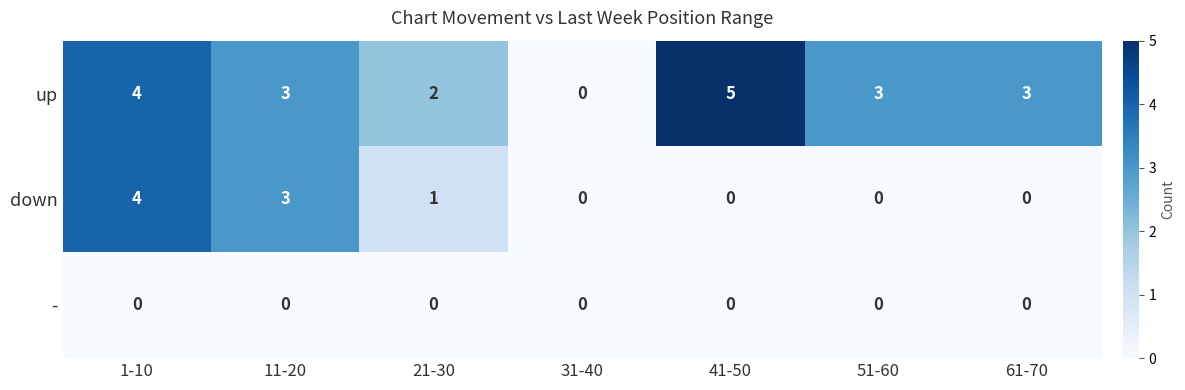

Which label corresponds to the largest value in the chart?

41-50